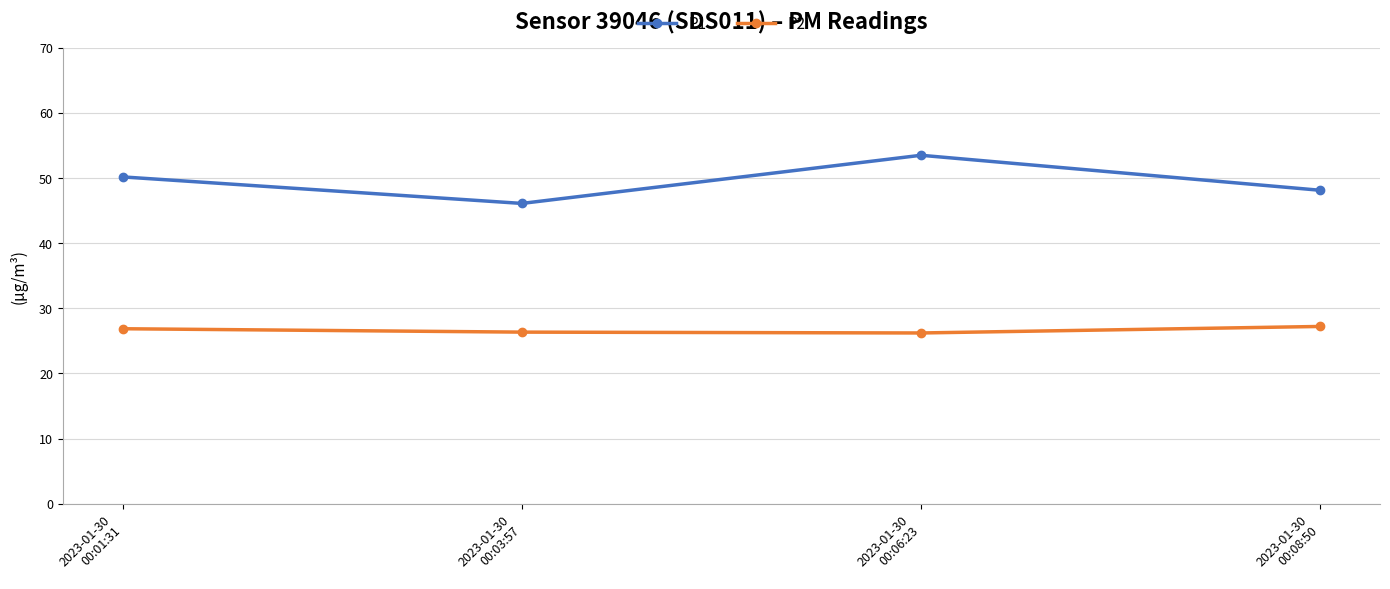

What is the difference between the maximum and minimum values in the P2 series?

1.0